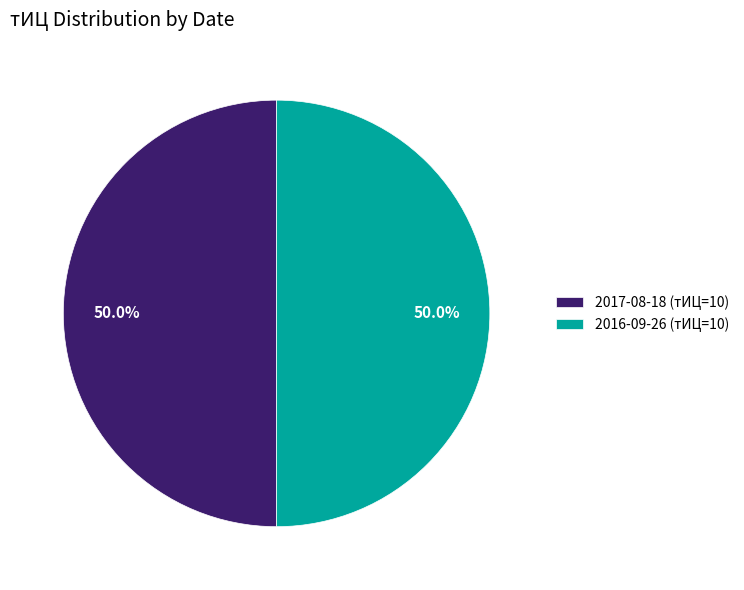

What is the ratio of the value at 2016-09-26 (тИЦ=10) to the value at 2017-08-18 (тИЦ=10)?

1.0